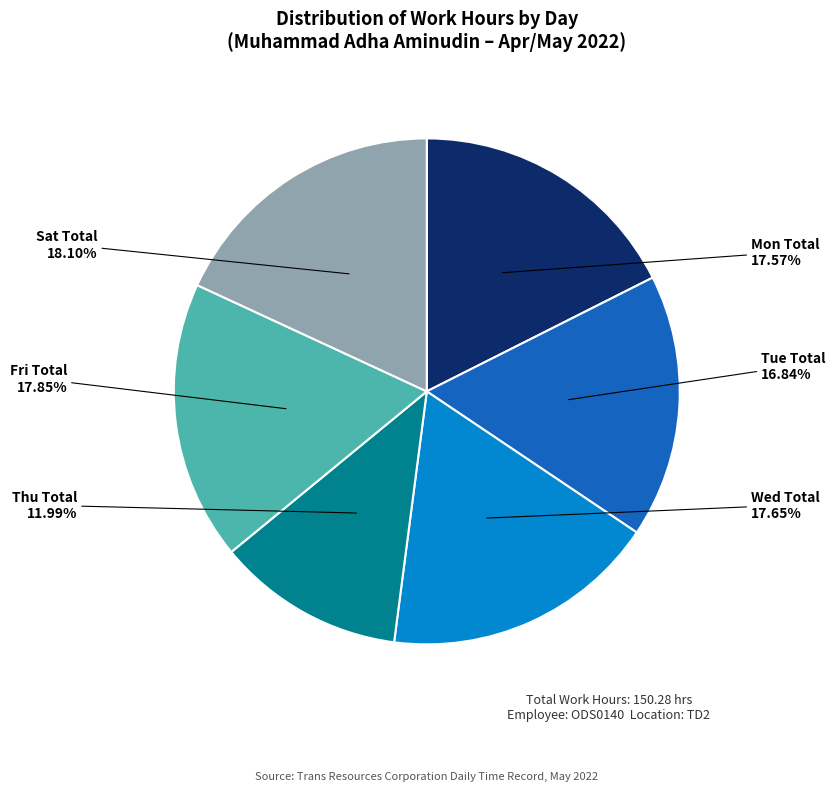

Is there a majority slice in this chart?

No